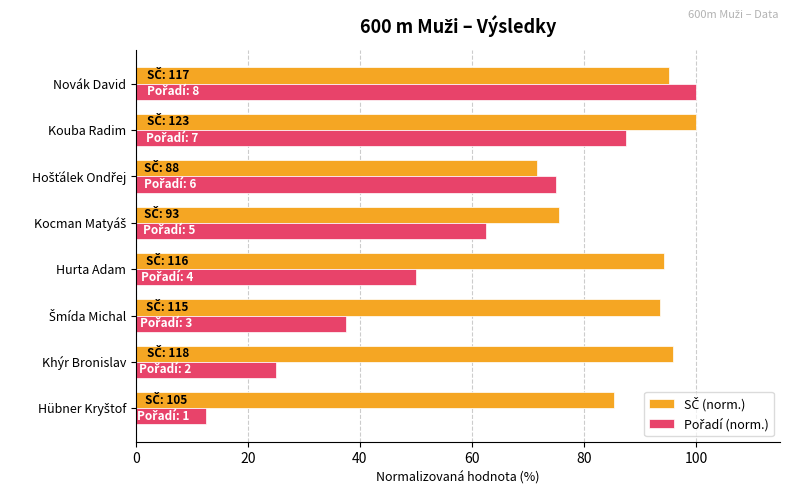

What is the total value across all series at Khýr Bronislav?

120.9